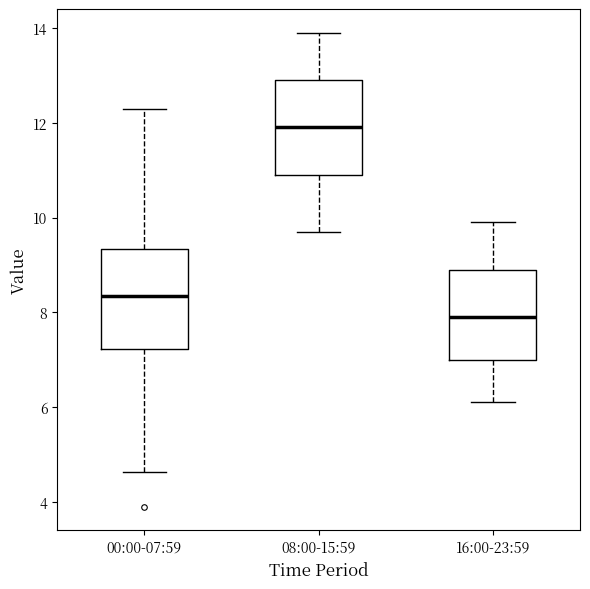

Which box's median line is the lowest?

16:00-23:59